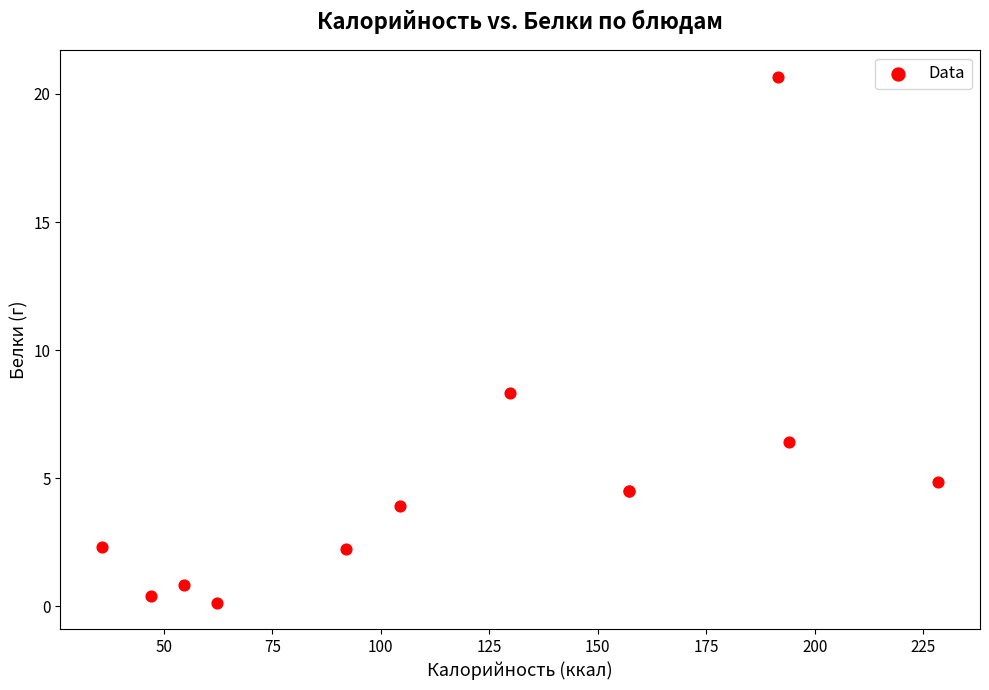

What Y value in the scatter plot is closest to 10?

8.3